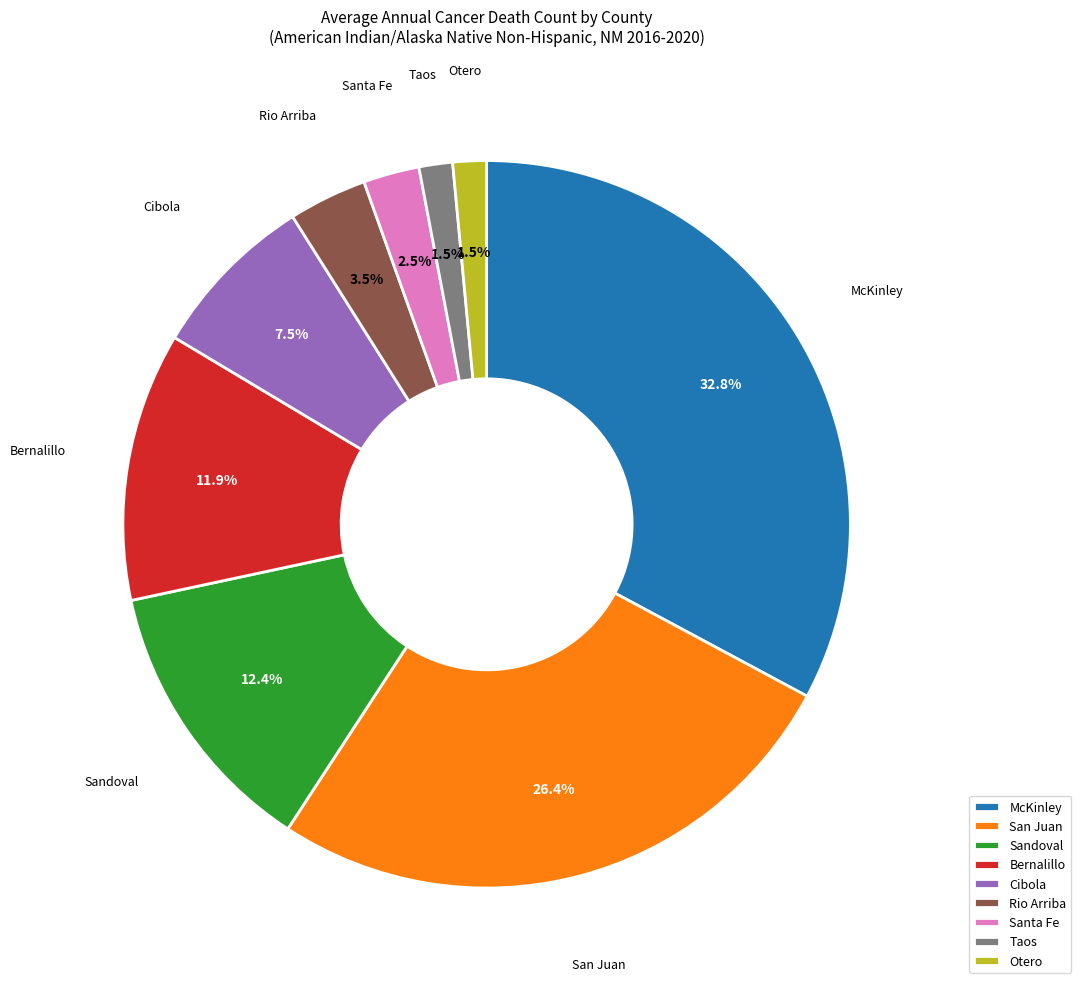

Which has a higher value, Bernalillo or McKinley?

McKinley